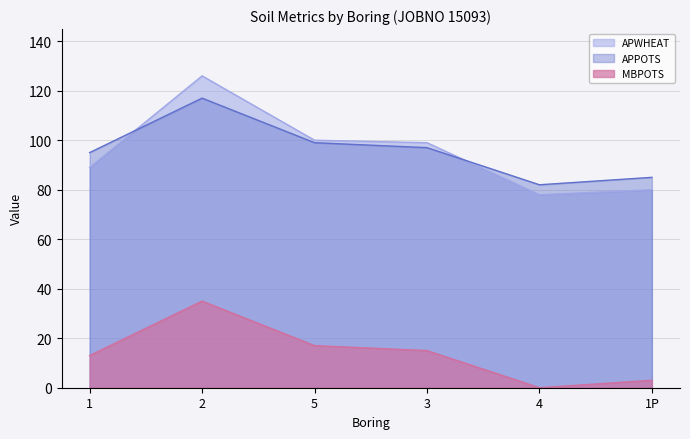

What is the sum of all APWHEAT values?

572